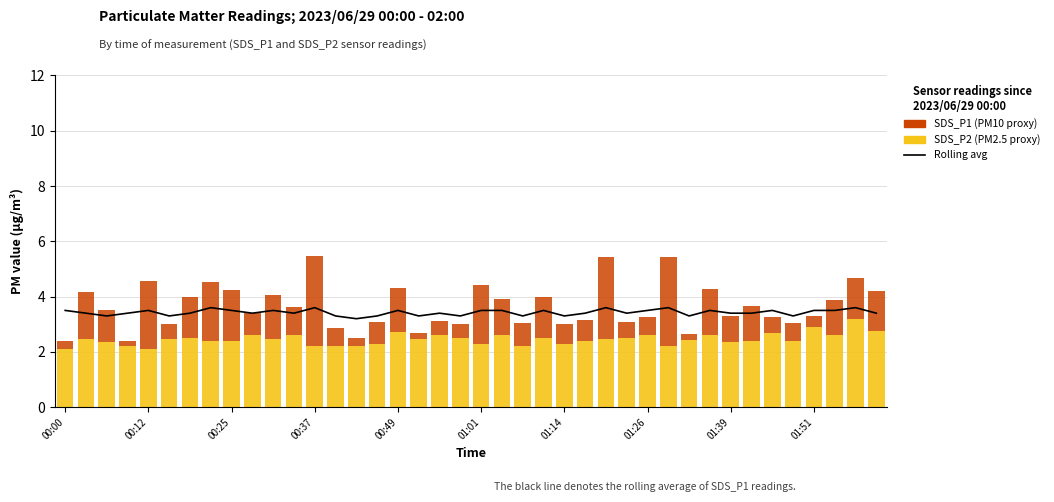

True or false: SDS_P2 (PM2.5 proxy) has a value of 1.7 at 26.

False